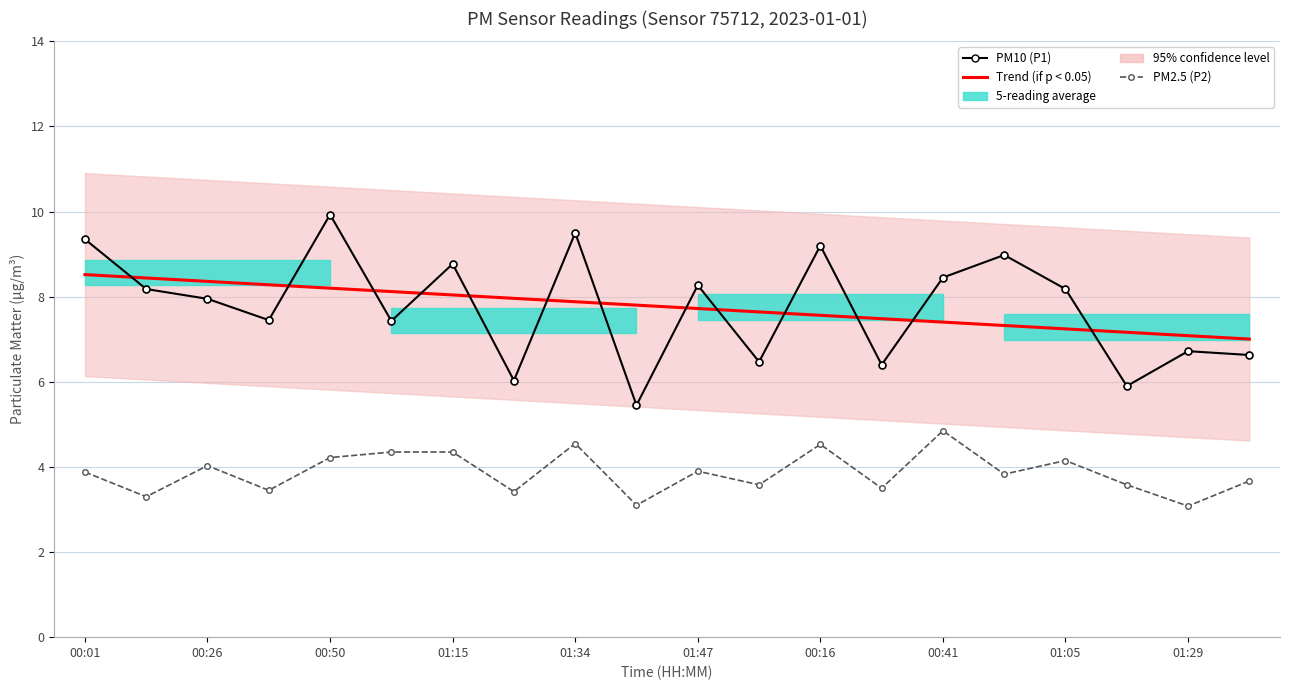

What value does the PM2.5 (P2) series have at 00:26?

4.0